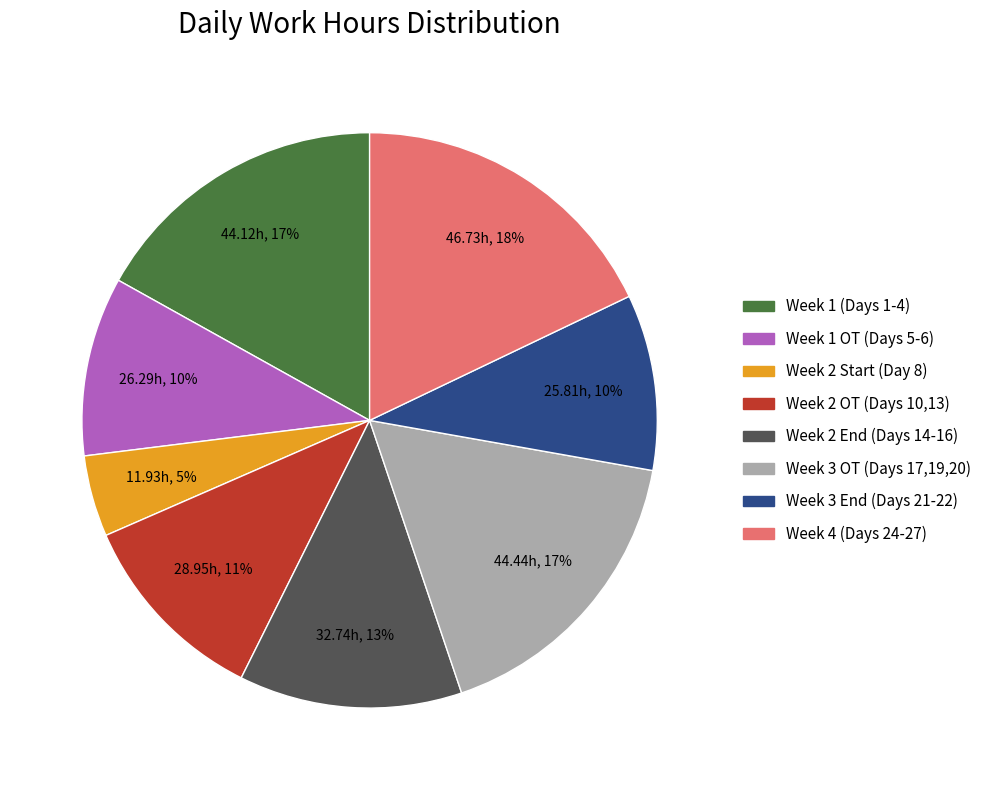

Is there a majority slice in this chart?

No